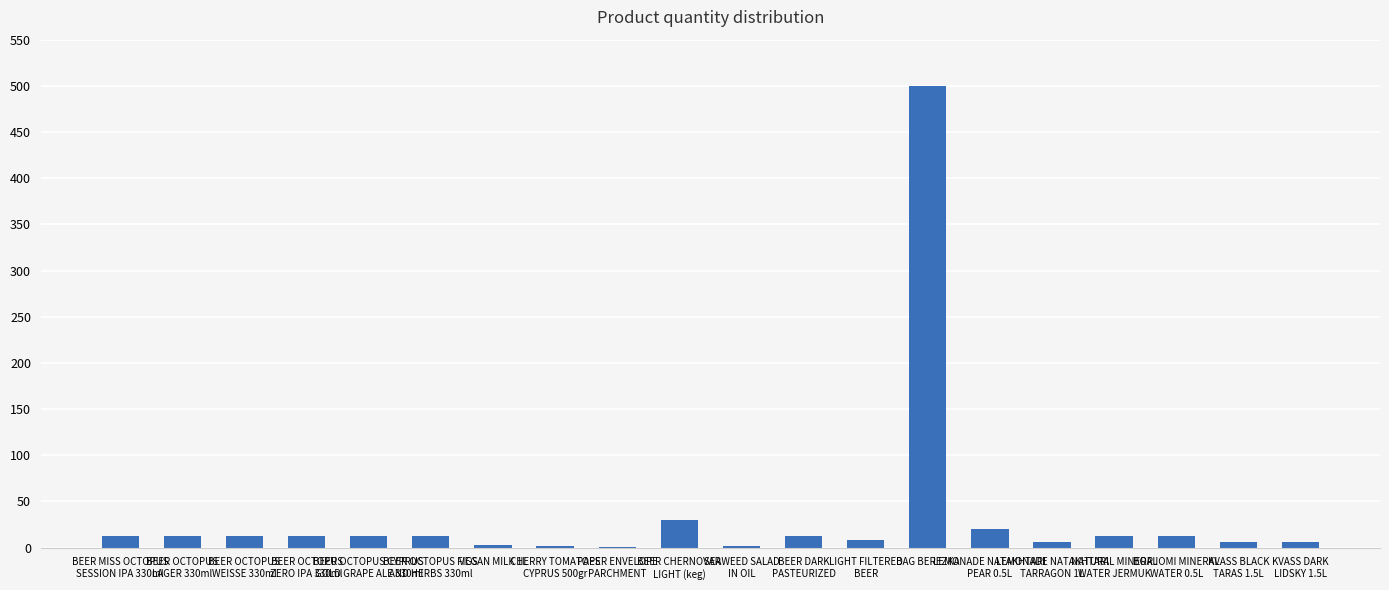

What is the maximum value shown in the chart?

500